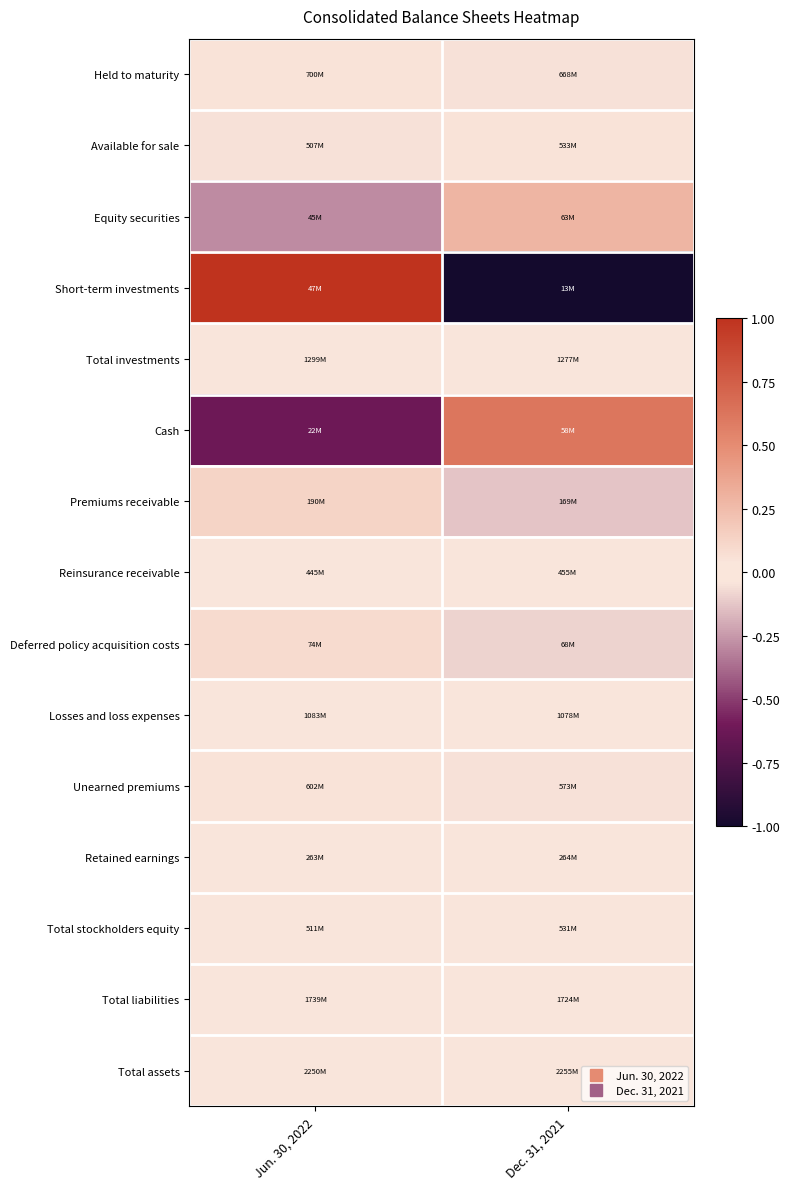

At which category is the sum across all series the highest?

Jun. 30, 2022